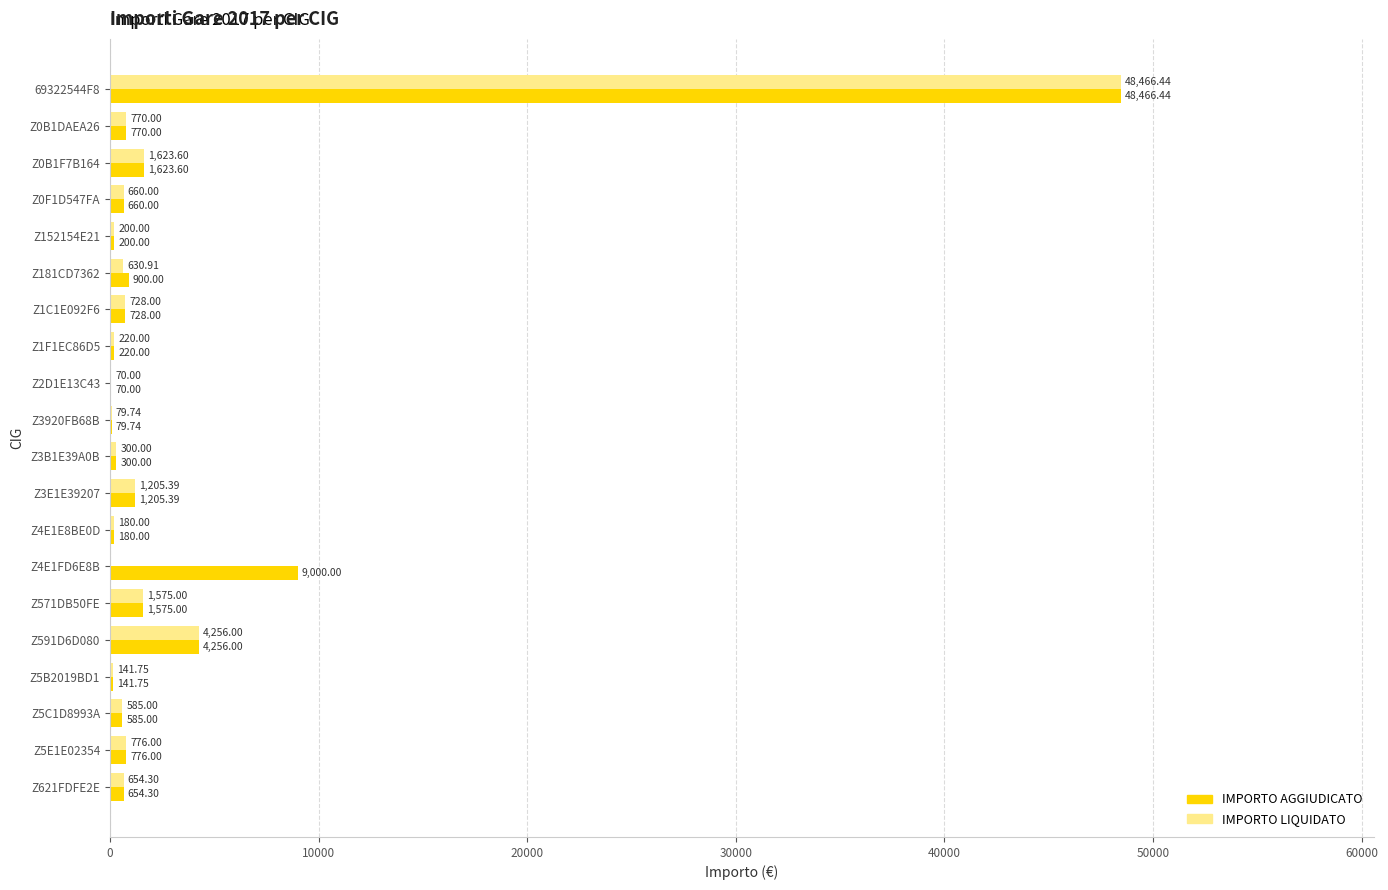

Where is IMPORTO AGGIUDICATO nearest to the value 24268?

Z4E1FD6E8B